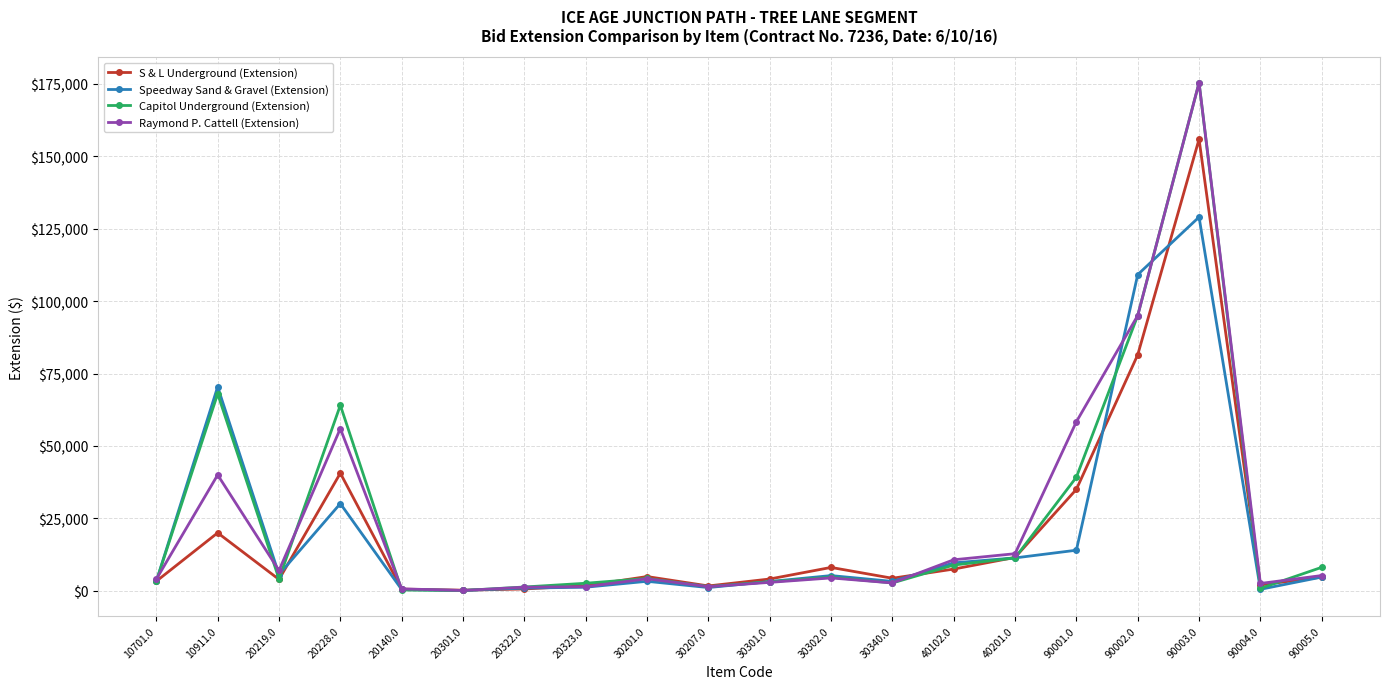

What is the value of the Speedway Sand & Gravel (Extension) point at the 6th from the left?

100.0